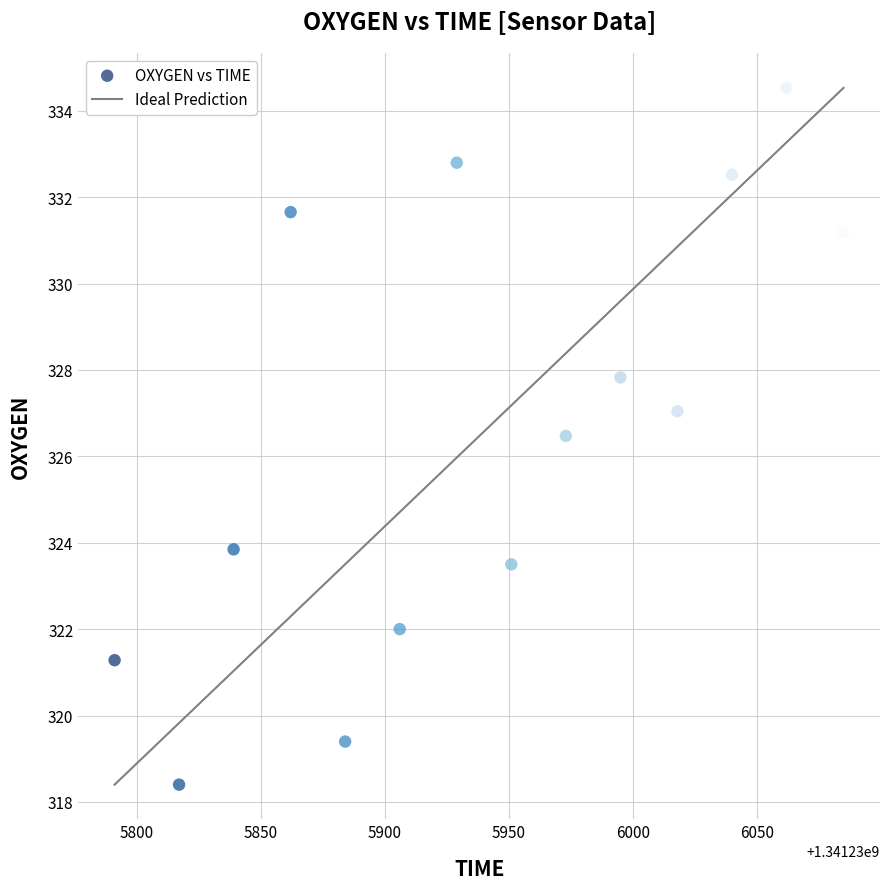

What is the range of X values (max minus min)?

294.0